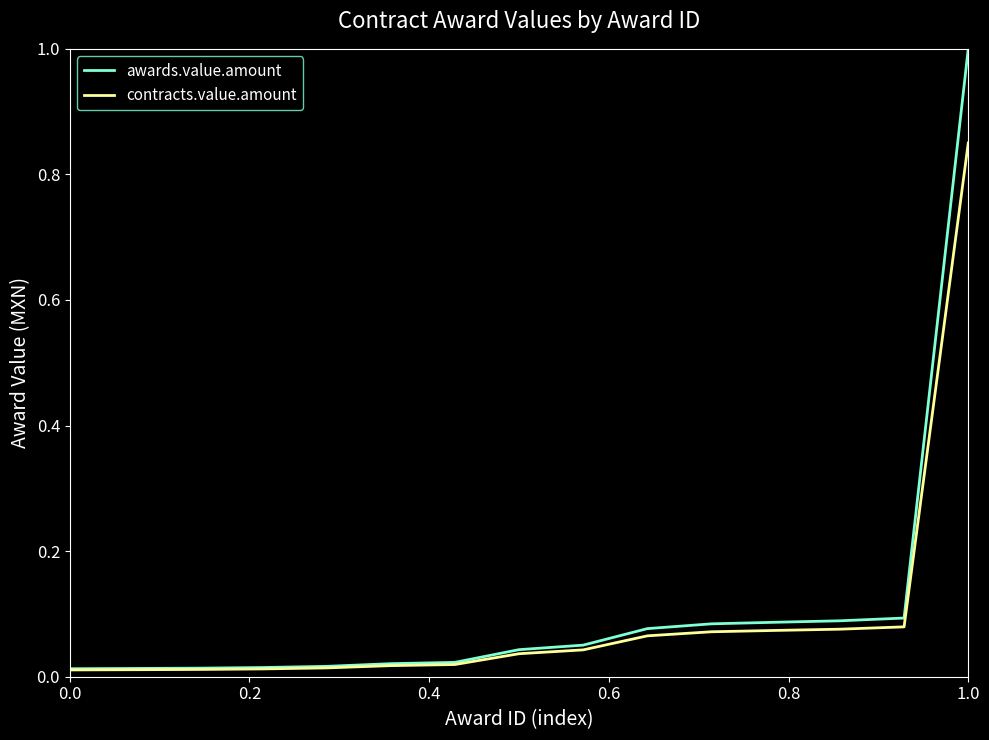

Rank the series by their maximum value, from highest to lowest.

awards.value.amount, contracts.value.amount